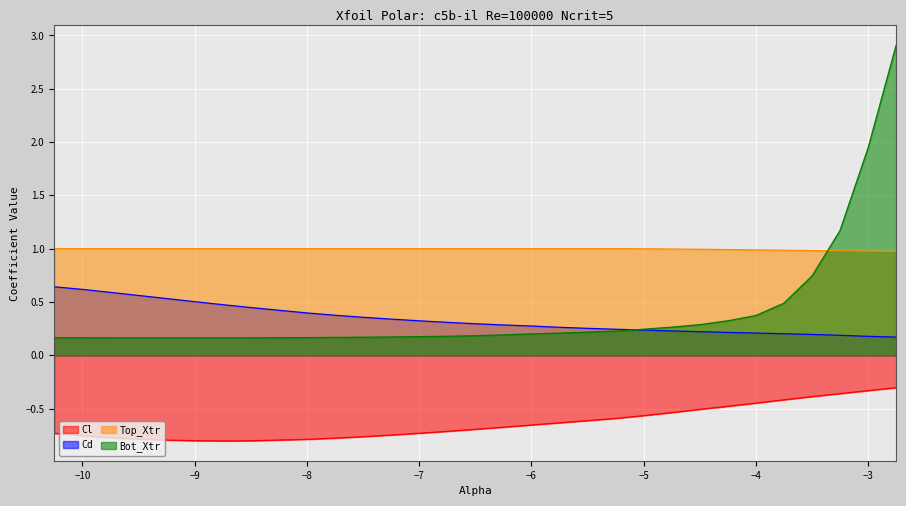

What is the minimum value shown in the chart?

-0.8